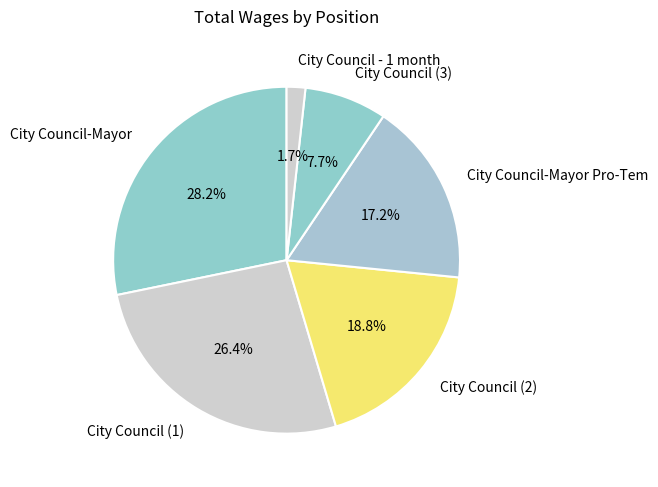

Which has a higher value, City Council (1) or City Council-Mayor?

City Council-Mayor